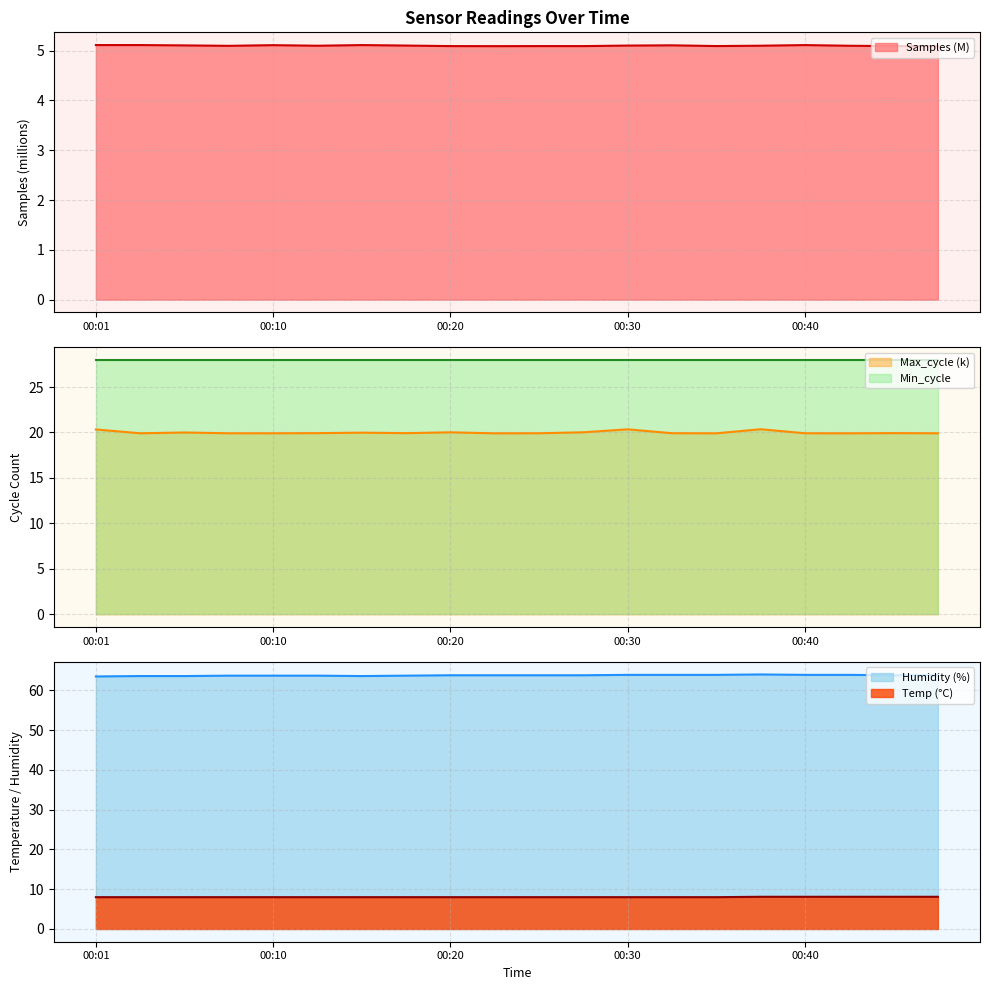

True or false: Samples and Max_cycle intersect in this chart.

False